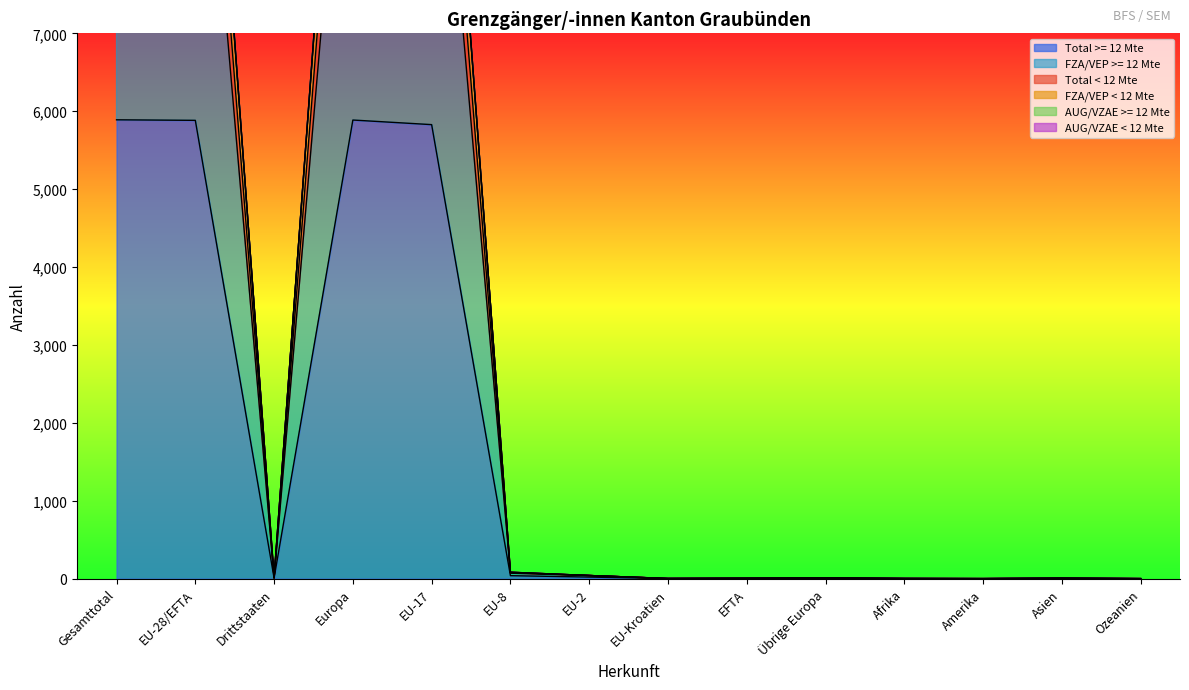

Read the FZA/VEP < 12 Mte value at EU-28/EFTA, to the nearest 10.

13780